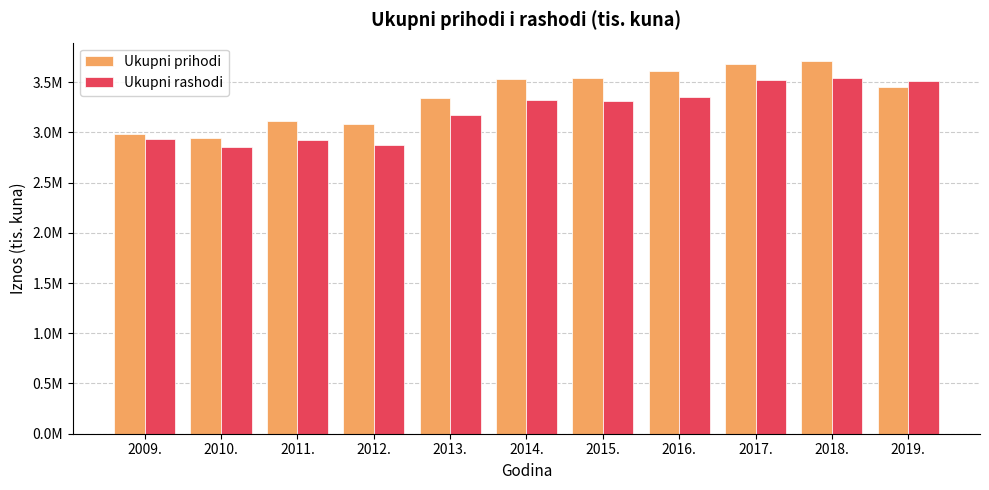

The Ukupni prihodi series shows 3536112.8 at 2015.. True or false?

True